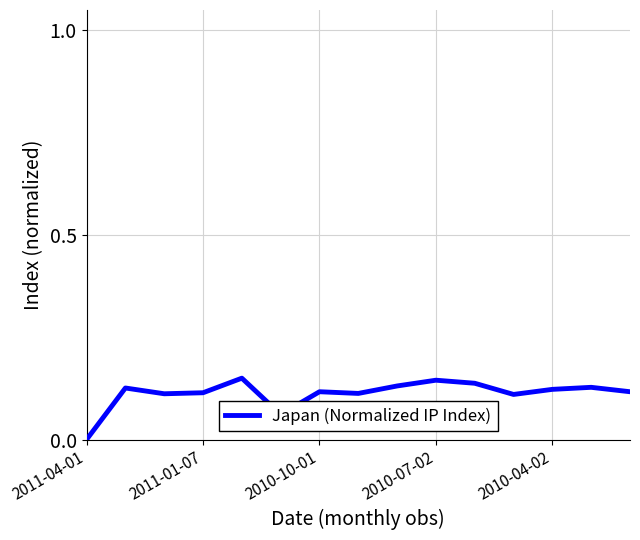

Reading left to right, transcribe all the data shown in this chart.

0.0	0.1	0.1	0.1	0.1	0.1	0.1	0.1	0.1	0.1	0.1	0.1	0.1	0.1	0.1